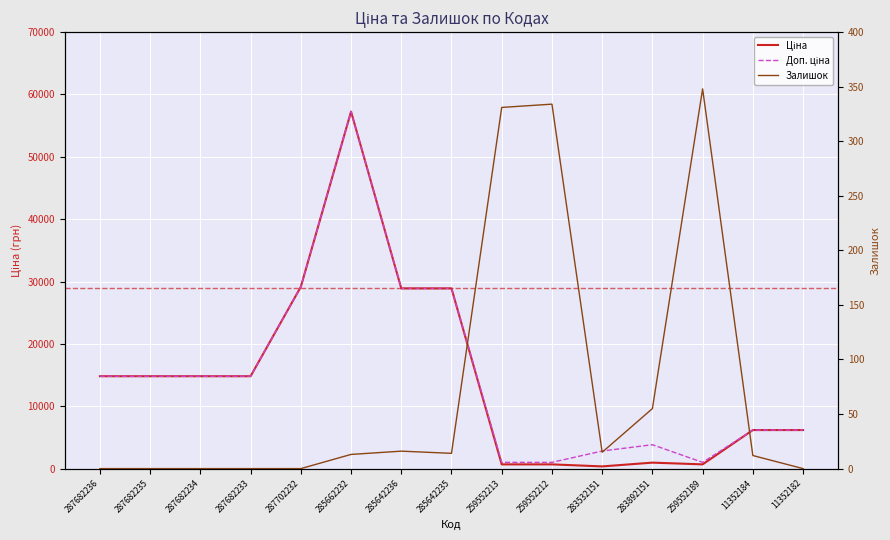

At how many categories does at least one series exceed 52308?

1